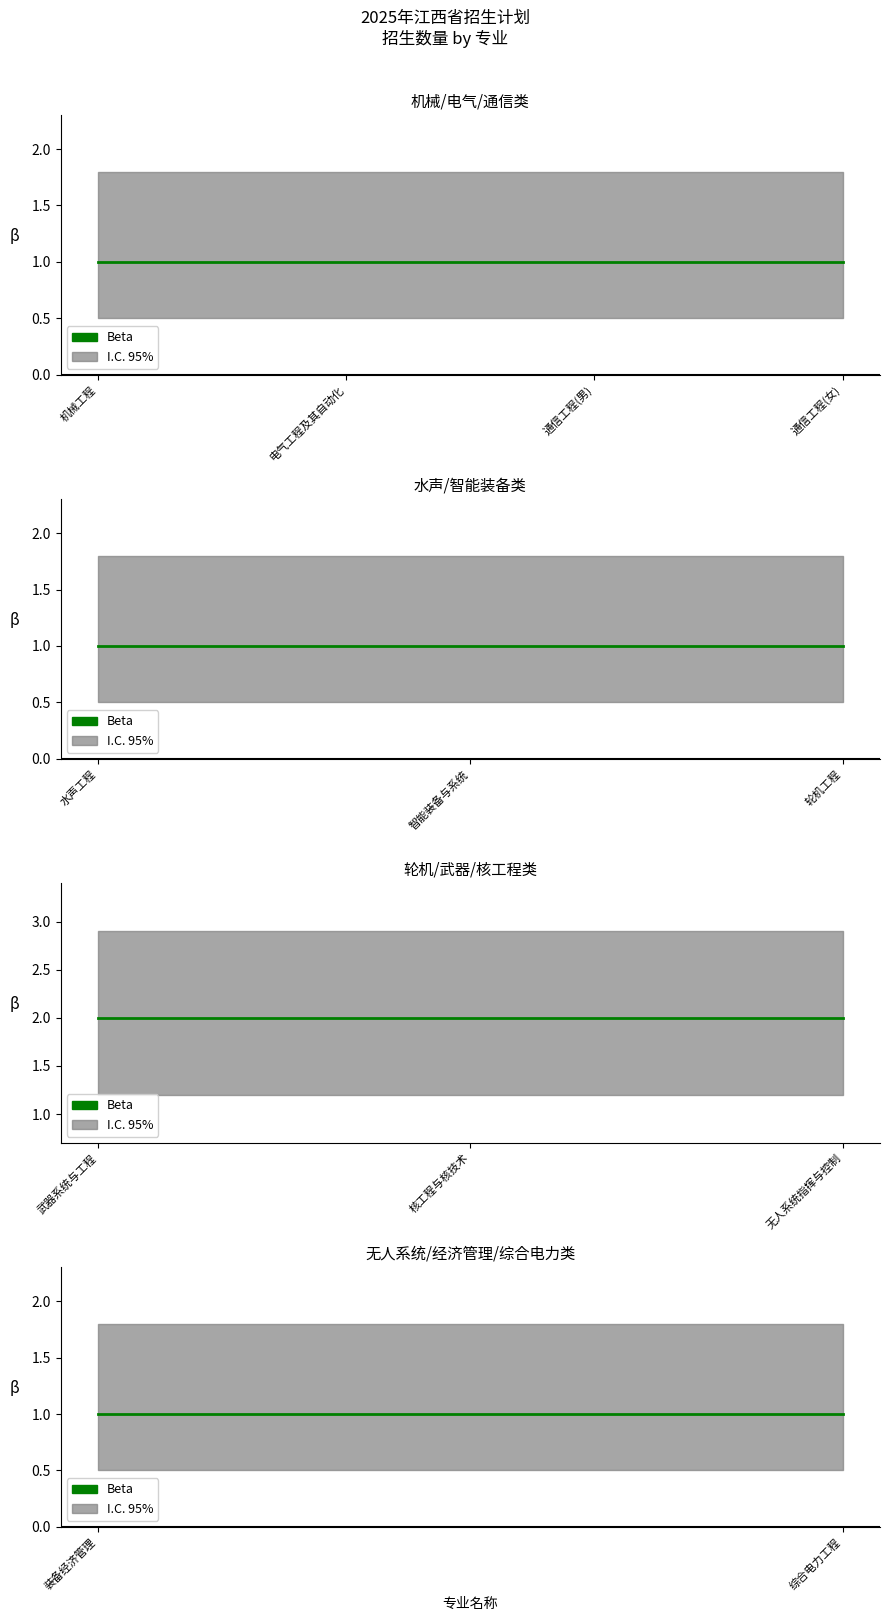

Which category has the highest value across all series?

武器系统与工程